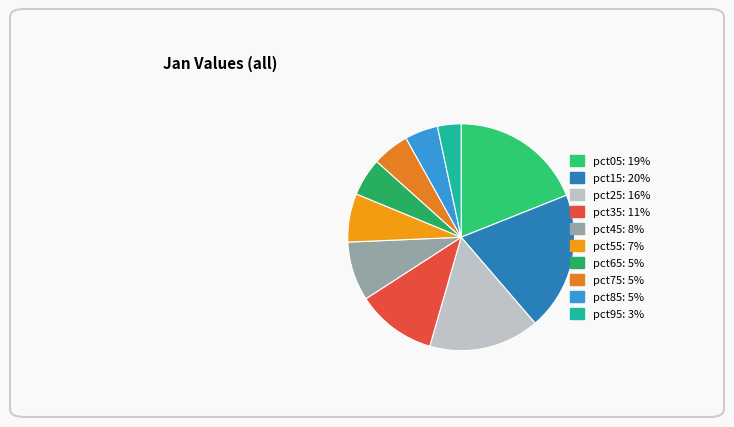

Does pct85 account for over 50% of the chart?

No